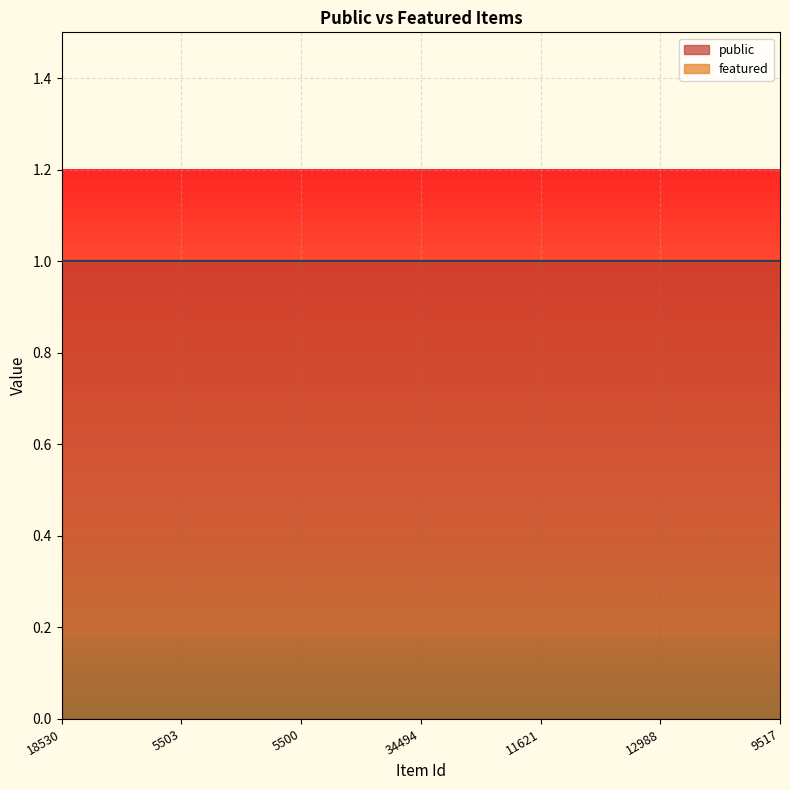

Which series has the widest spread of values?

public